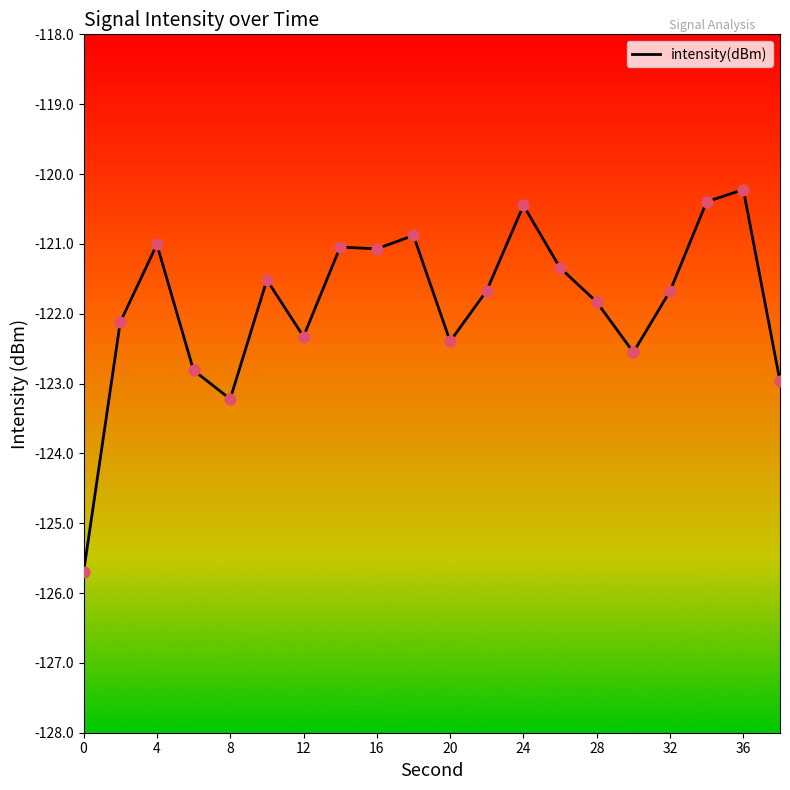

What is the minimum value shown in the chart?

-125.7